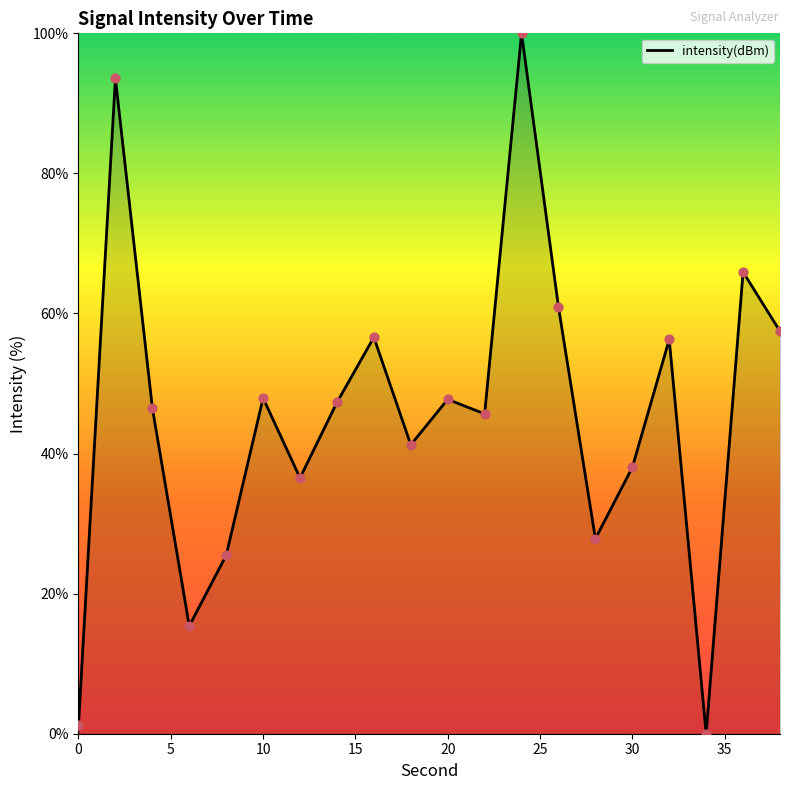

What is the greatest value displayed?

100.0